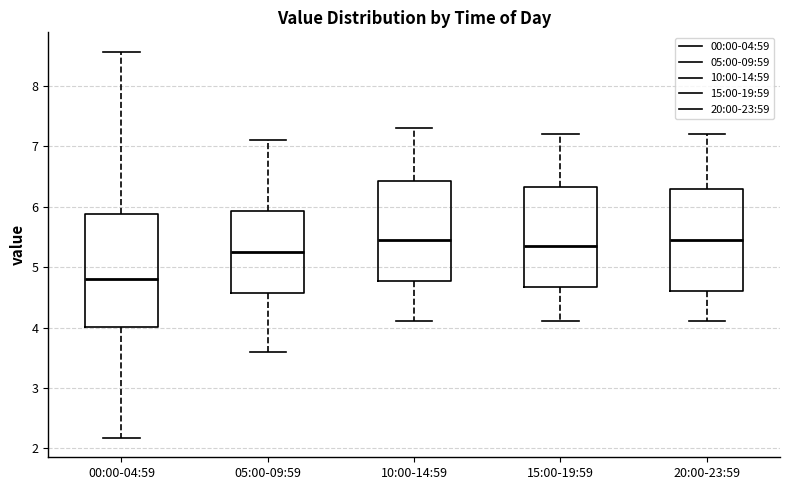

Where does the lower whisker of the box for 05:00-09:59 end on the y-axis? The values are not printed on the chart, so give them approximately, as read against the axis.

3.6